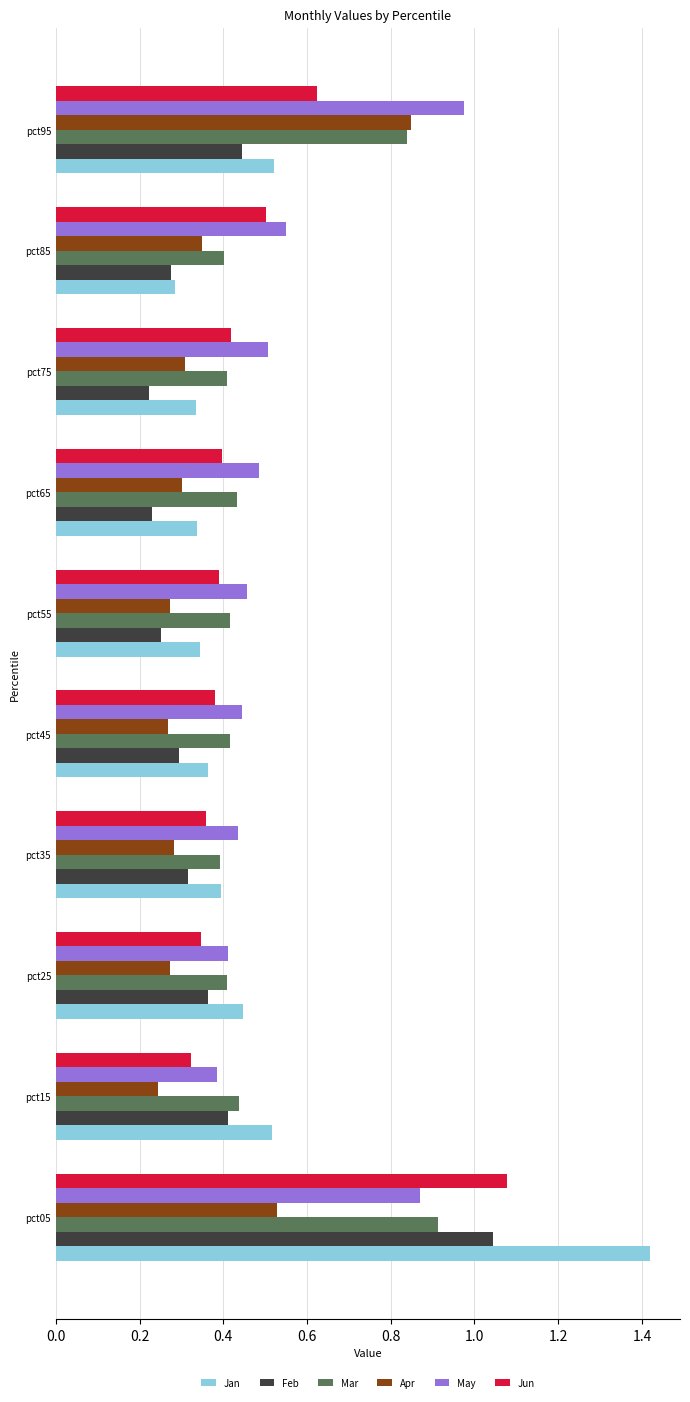

What are all the series names shown in the legend?

Jan, Feb, Mar, Apr, May, Jun